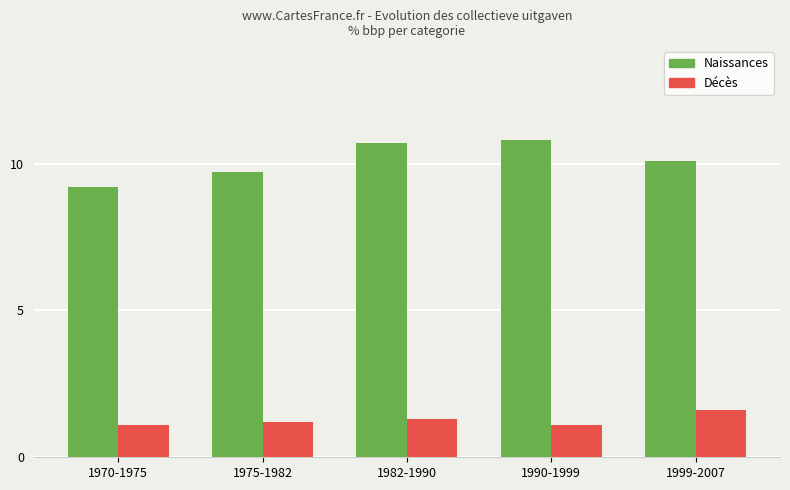

Reading left to right, list all the values displayed in this chart.

Naissances: 1970-1975=9.2	1975-1982=9.7	1982-1990=10.7	1990-1999=10.8	1999-2007=10.1
Décès: 1970-1975=1.1	1975-1982=1.2	1982-1990=1.3	1990-1999=1.1	1999-2007=1.6